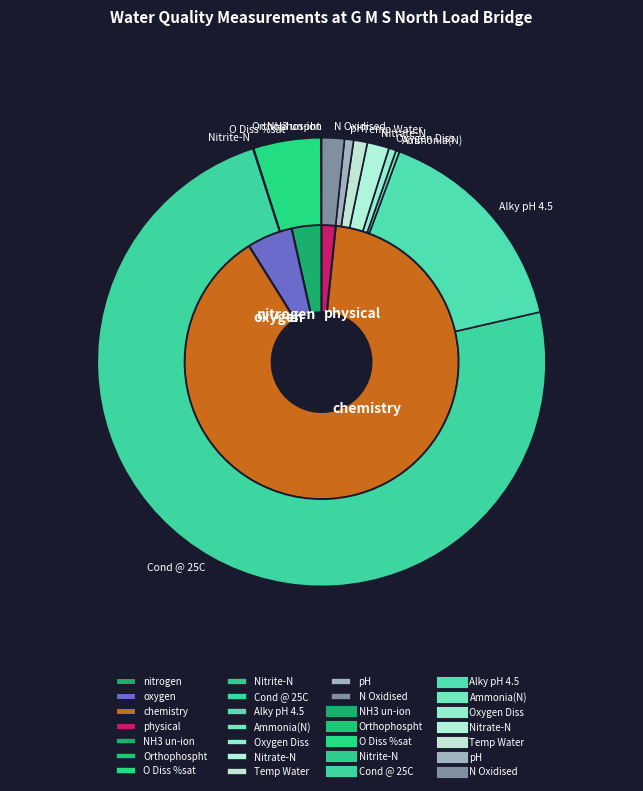

Which slice represents more than half of the pie?

Cond @ 25C